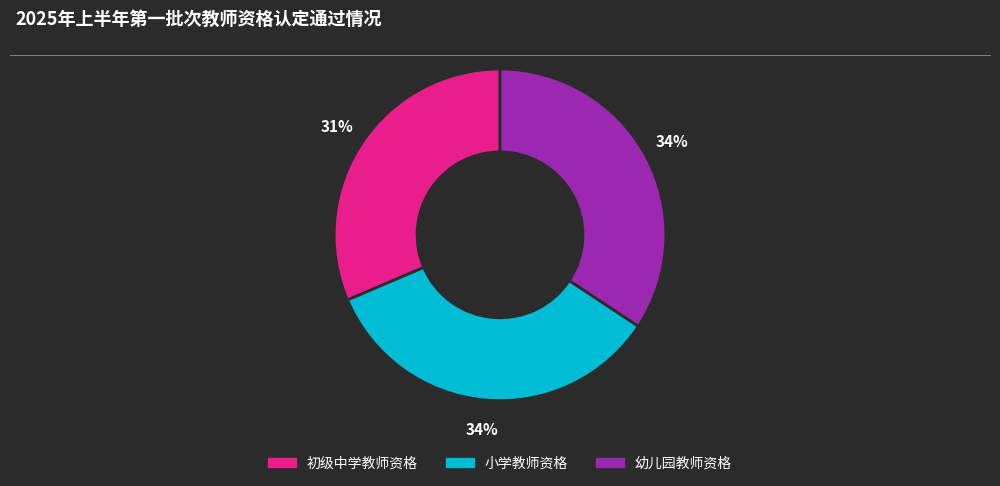

Is 初级中学教师资格 the majority of the pie?

No